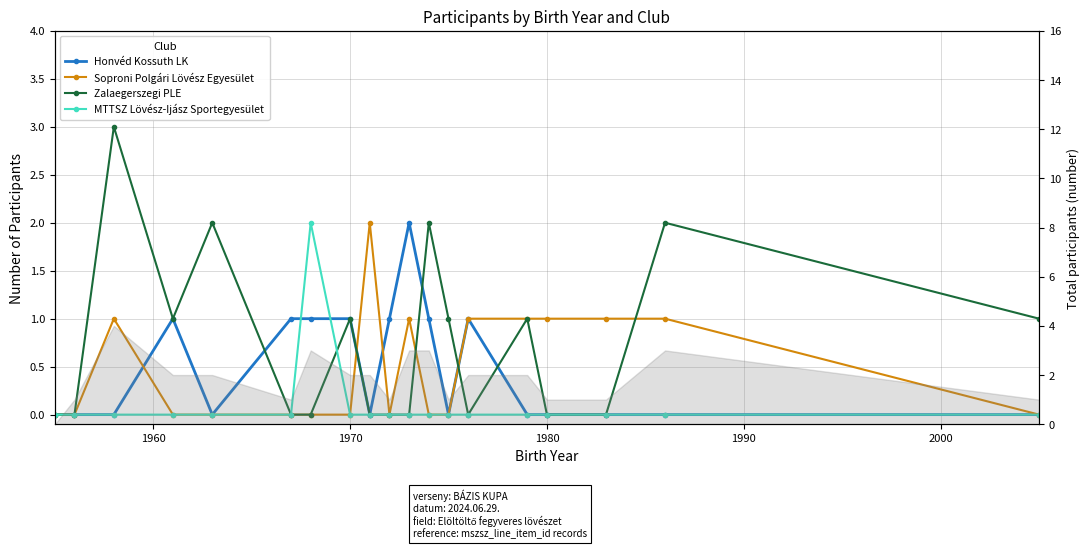

Rank the series by their maximum value, from highest to lowest.

Zalaegerszegi PLE, Honvéd Kossuth LK, Soproni Polgári Lövész Egyesület, MTTSZ Lövész-Ijász Sportegyesület